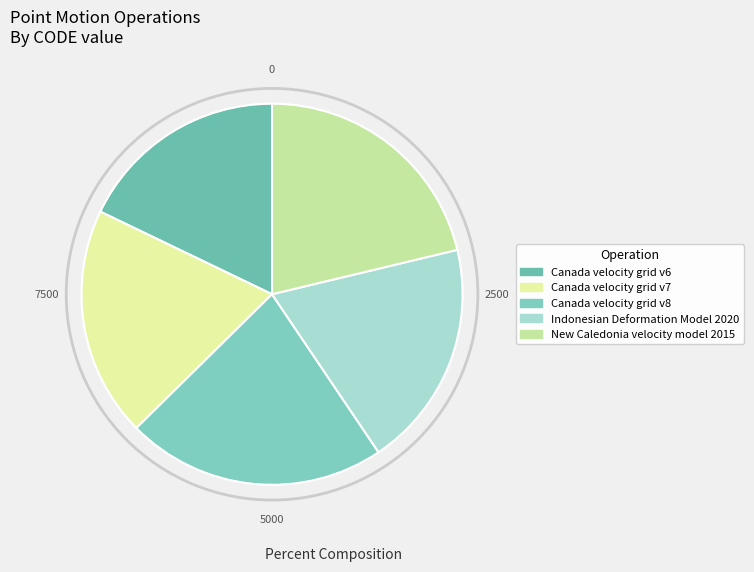

The New Caledonia velocity model 2015 slice represents 11% of the pie. True or false?

False